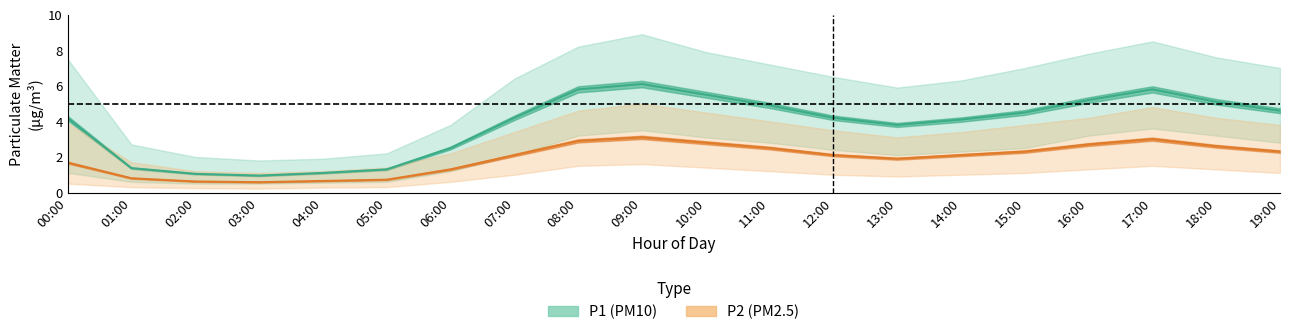

True or false: P1_mean has more than 2 interior local peaks.

False